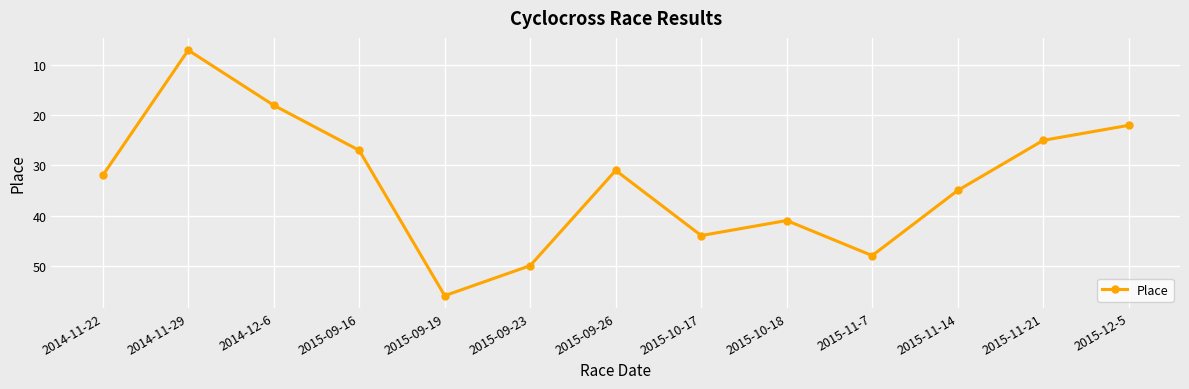

What is the sum of the values at 2014-12-6 and 2014-11-29?

25